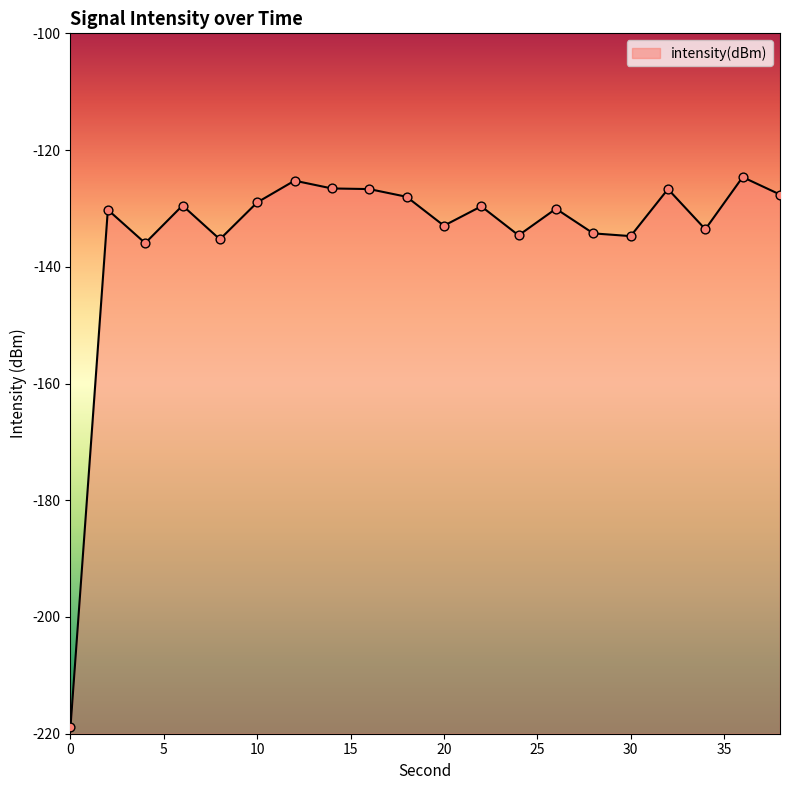

What is the change in value from 0 to 22?

+89.3